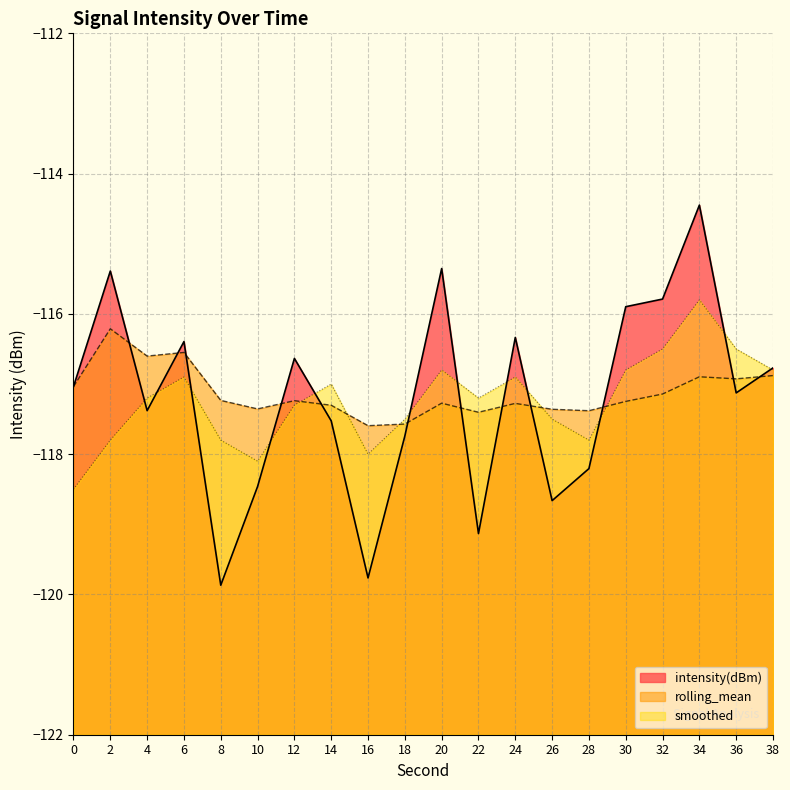

What is the total value across all series at 20?

-349.4